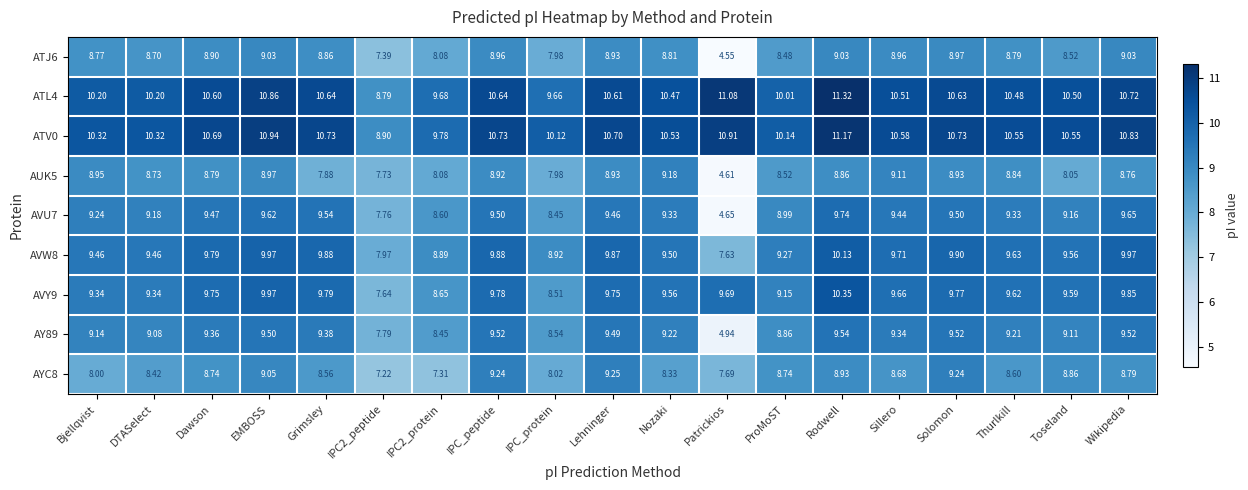

At which label does AVU7 first exceed 9?

Bjellqvist